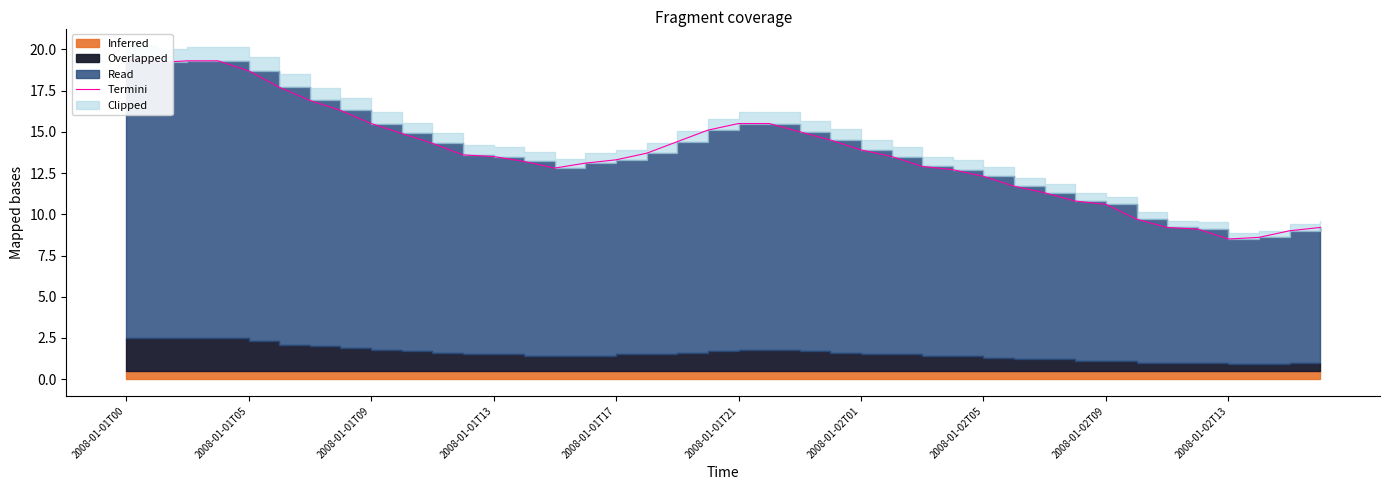

Does the chart have visible grid lines?

No